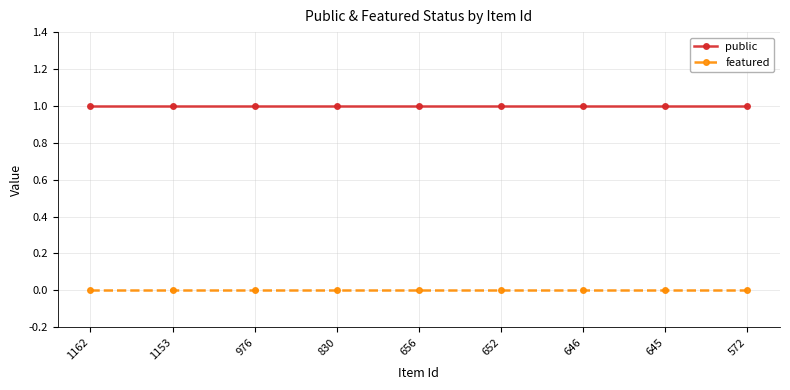

True or false: featured and public intersect in this chart.

False